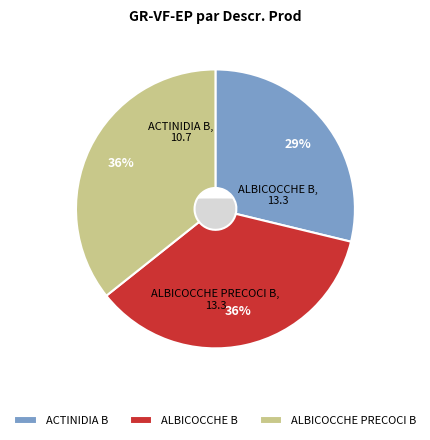

What is the smallest slice in the pie chart?

ACTINIDIA B - FORLIMPOPOLI